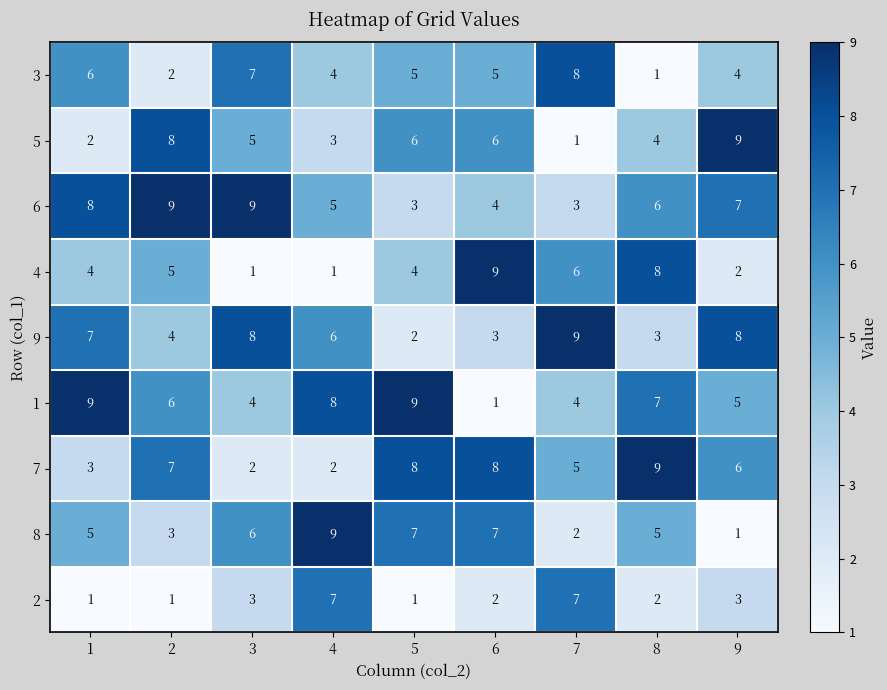

What is the difference between the 9 values at 7 and 8?

6